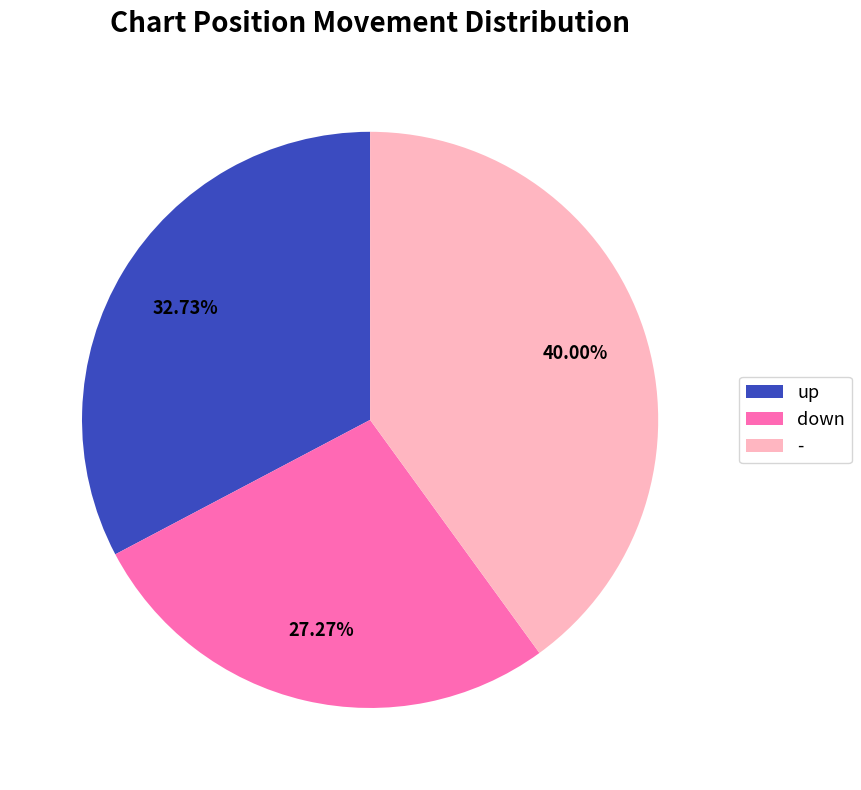

To the nearest percent, what is the difference between the - and down slice percentages?

13%